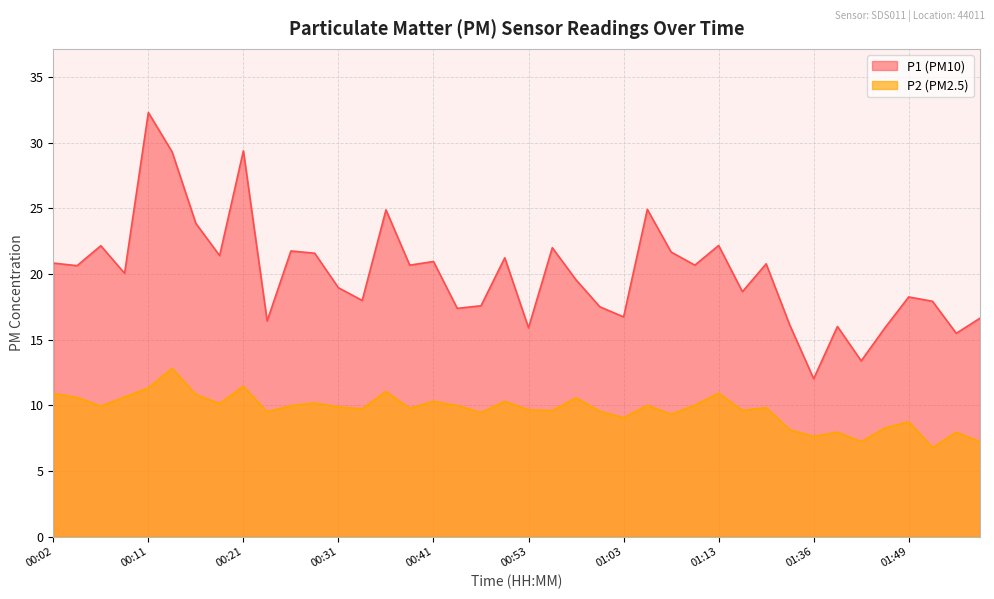

Rank the series by their average value, from lowest to highest.

P2 (PM2.5), P1 (PM10)